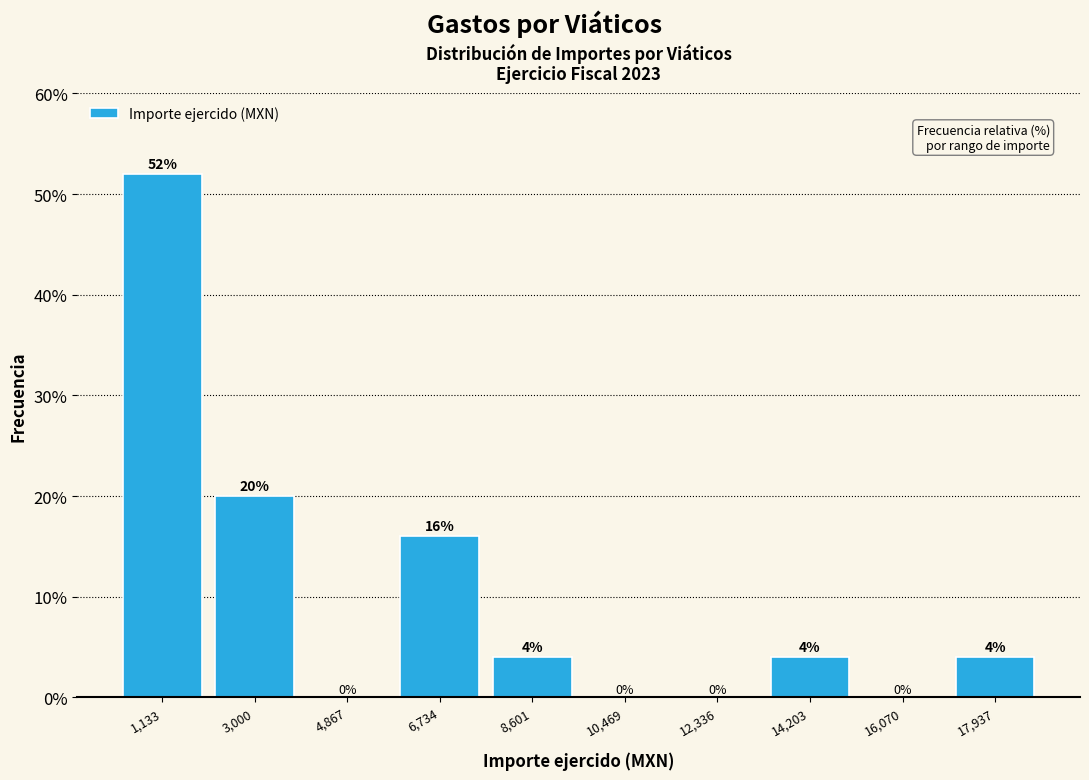

Reading left to right, transcribe this chart: for each bar, give the range it covers on the x-axis and its height. The bar edges are not printed on the chart, so give them approximately, as read against the axis.

200 to 2000: 52
2000 to 4000: 20
4000 to 5800: 0
5800 to 7600: 16
7600 to 9600: 4
9600 to 11400: 0
11400 to 13200: 0
13200 to 15200: 4
15200 to 17000: 0
17000 to 18800: 4